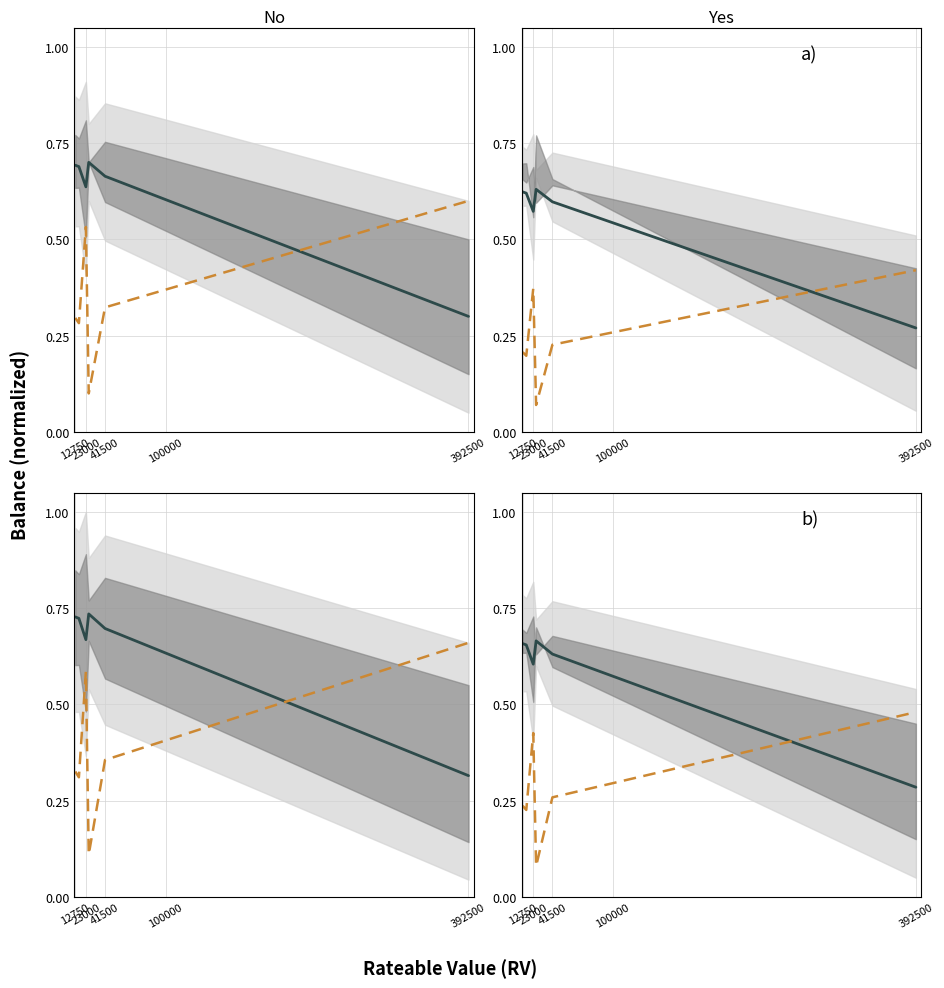

How many series are shown in this chart?

2